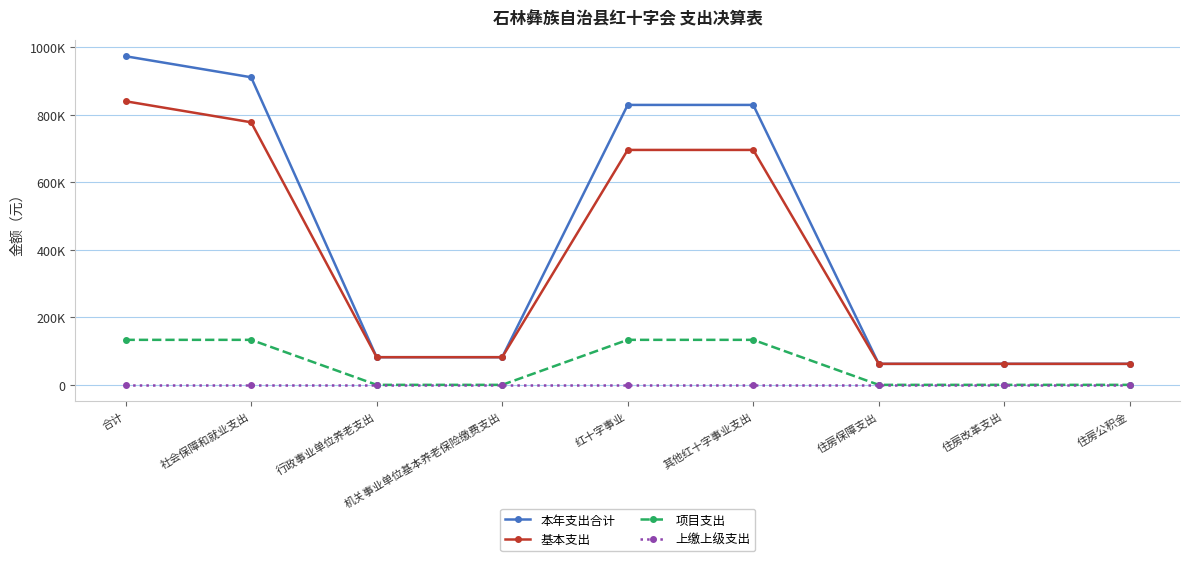

Is it true that 上缴上级支出 equals 0.0 at 红十字事业?

True